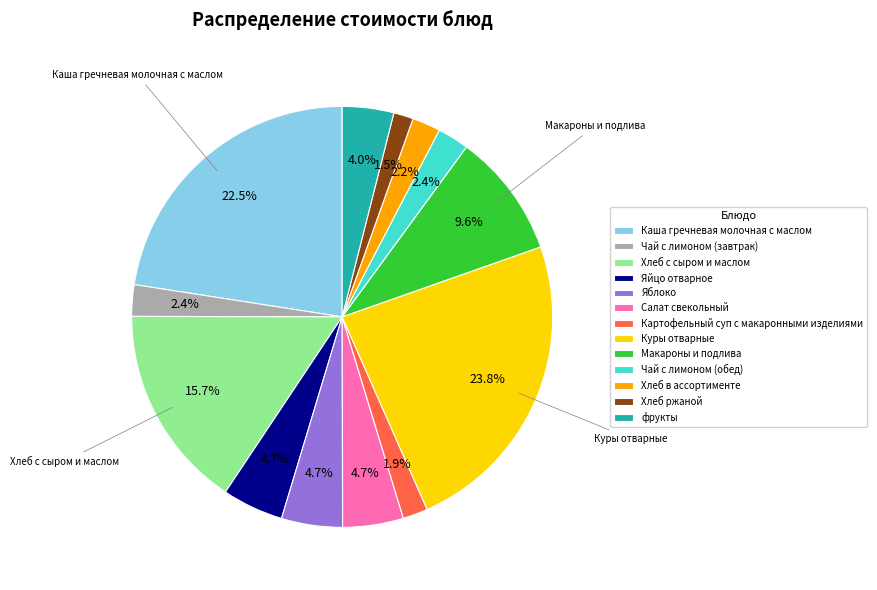

Which slice is the largest?

Куры отварные